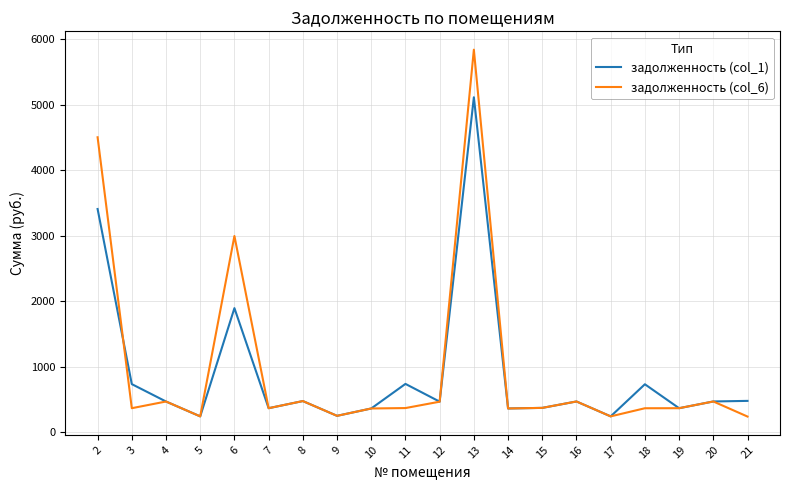

Rank the series by their maximum value, from lowest to highest.

задолженность (col_1), задолженность (col_6)